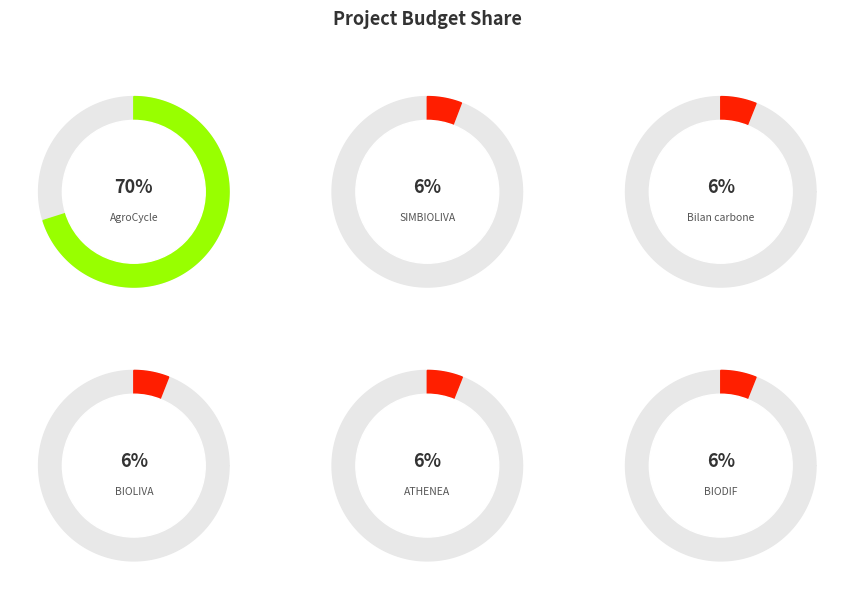

To the nearest percent, what portion does Bilan carbone represent?

6%